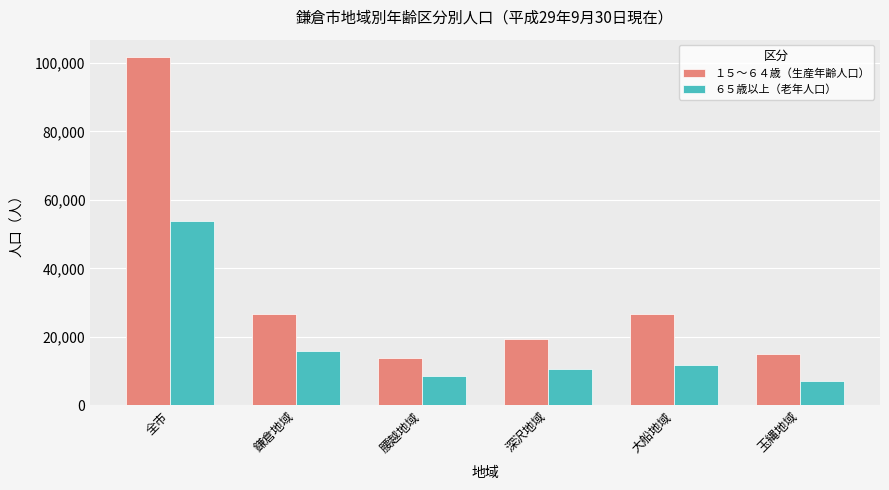

What is the maximum value for １５～６４歳（生産年齢人口）?

101674